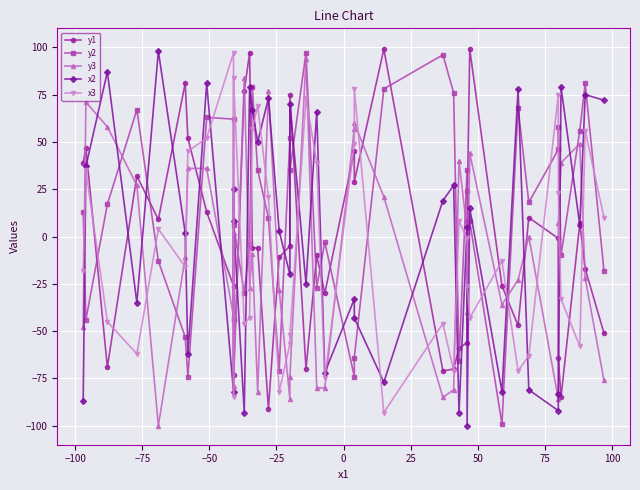

In y1, how many points are higher than both neighbors (excluding endpoints)?

11